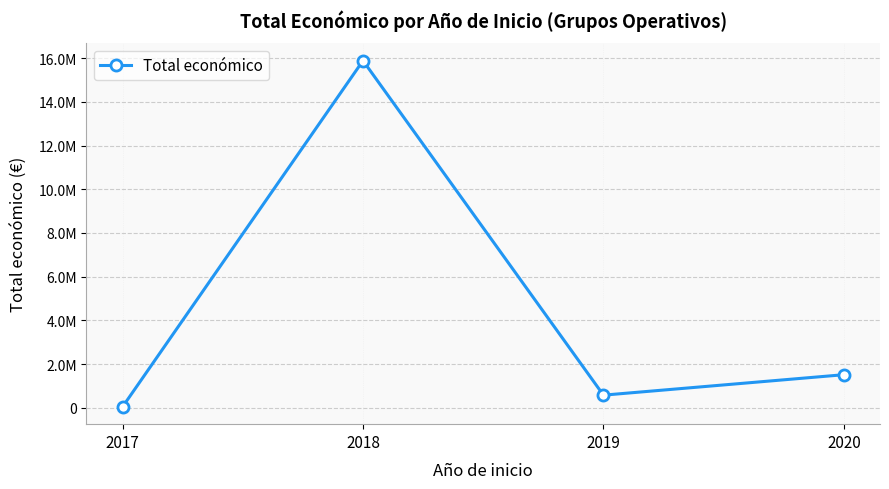

Is this an area chart (filled region under the line)?

No